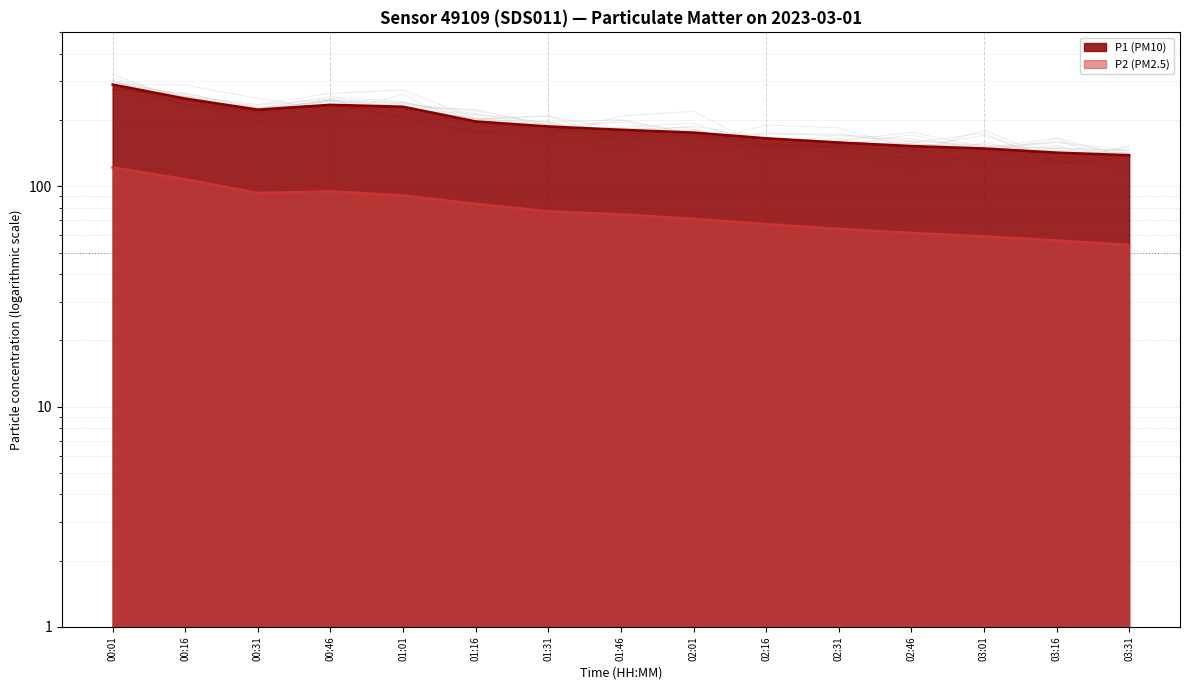

Reading left to right, list all the values displayed in this chart.

P1 (PM10): 00:01=289.7	00:16=250.3	00:31=222.9	00:46=234.6	01:01=229.9	01:16=197.2	01:31=187.0	01:46=180.7	02:01=175.5	02:16=165.3	02:31=158.2	02:46=152.4	03:01=148.6	03:16=142.3	03:31=138.5
P2 (PM2.5): 00:01=121.8	00:16=107.8	00:31=93.3	00:46=94.9	01:01=90.9	01:16=83.3	01:31=77.1	01:46=74.6	02:01=71.2	02:16=67.4	02:31=64.1	02:46=61.5	03:01=59.3	03:16=56.8	03:31=54.2